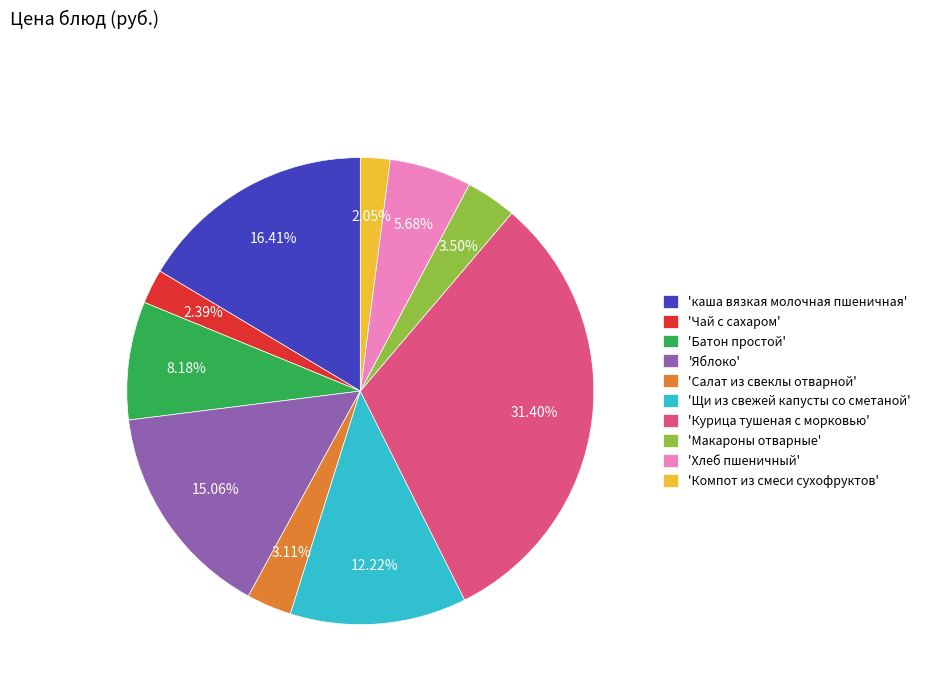

What is the largest slice in the pie chart?

'Курица тушеная с морковью'